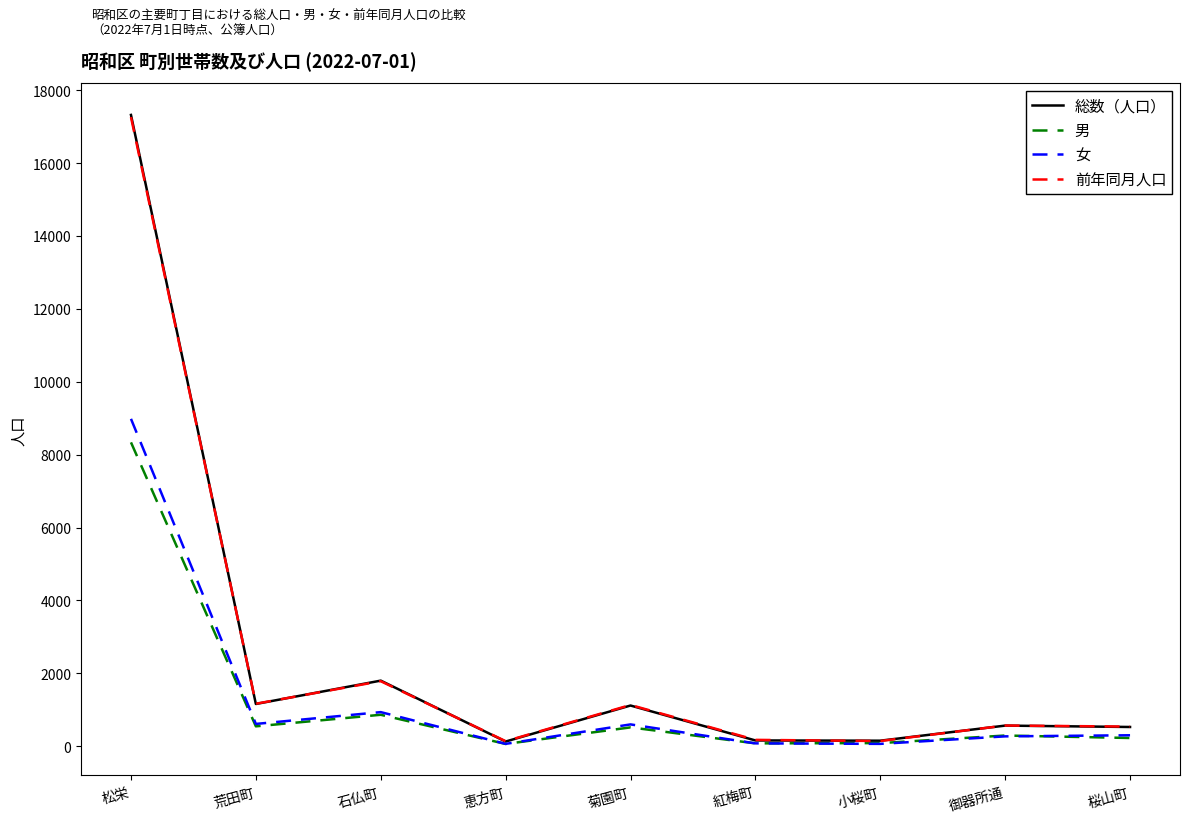

Read the 女 value at 菊園町.

600